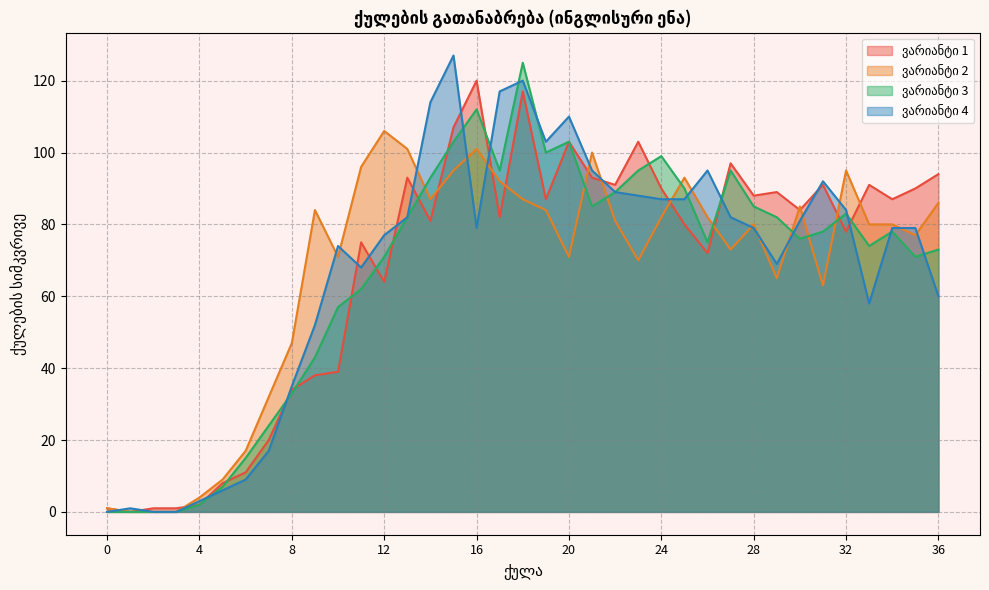

What is the sum of all ვარიანტი 3 values?

2455